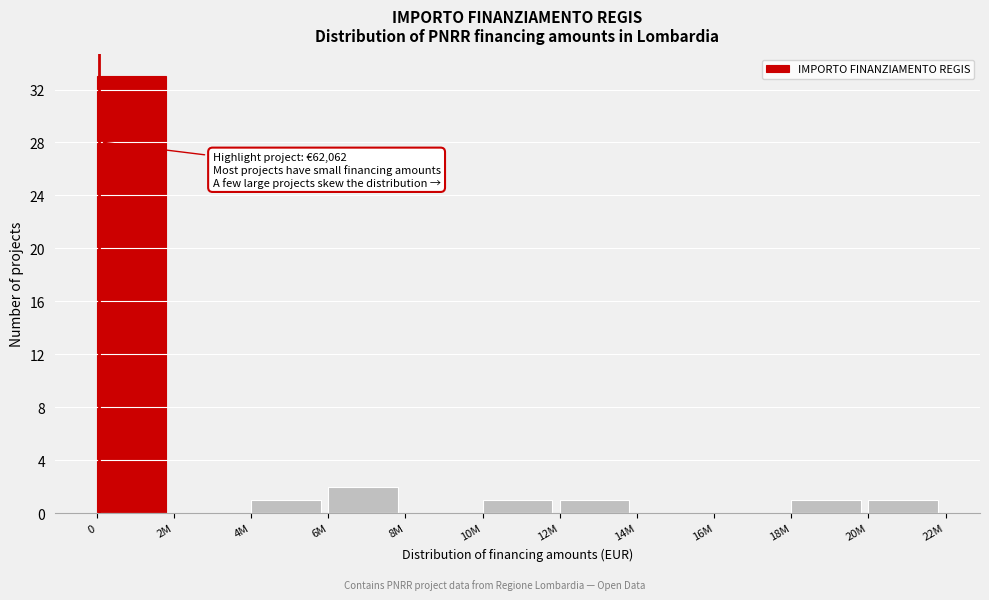

Reading left to right, extract all data points from this chart.

0=33	2M=0	4M=1	6M=2	8M=0	10M=1	12M=1	14M=0	16M=0	18M=1	20M=1